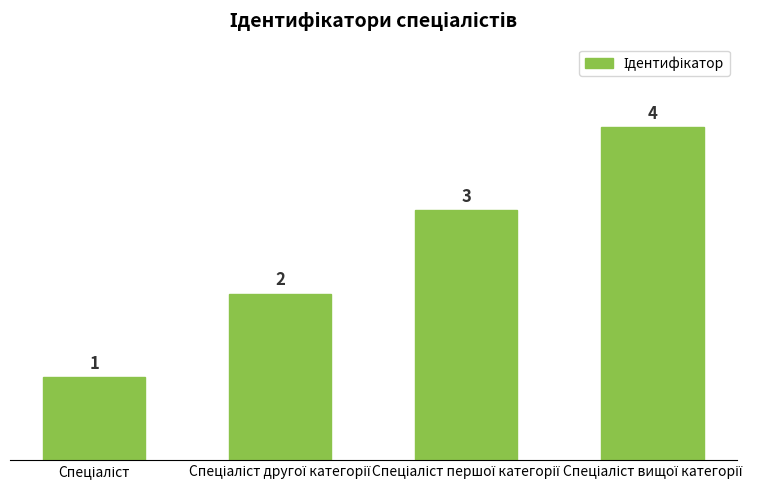

Does the chart contain any negative values?

No